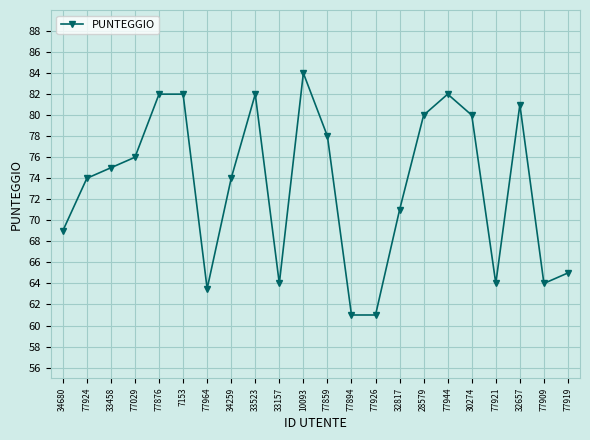

True or false: there are more than 2 points higher than both neighbors.

True